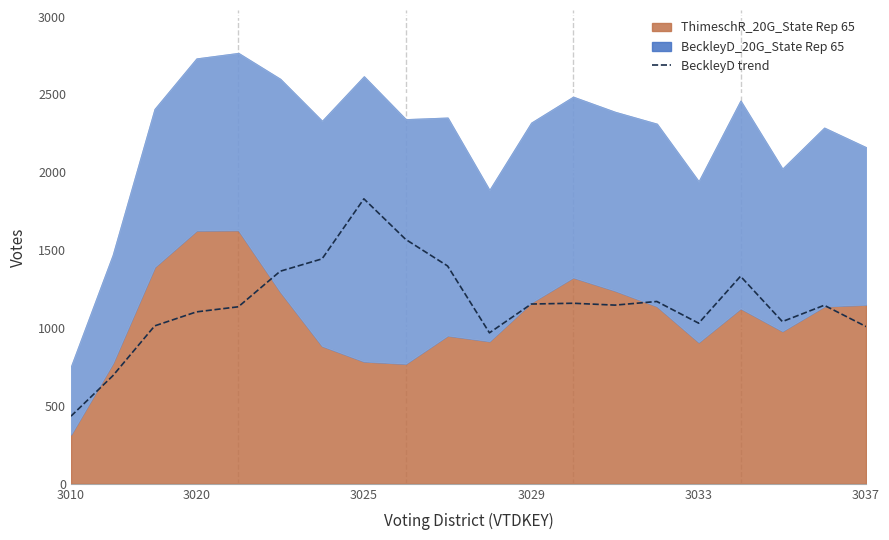

Is it true that BeckleyD trend equals 3001.2 at 3025?

False